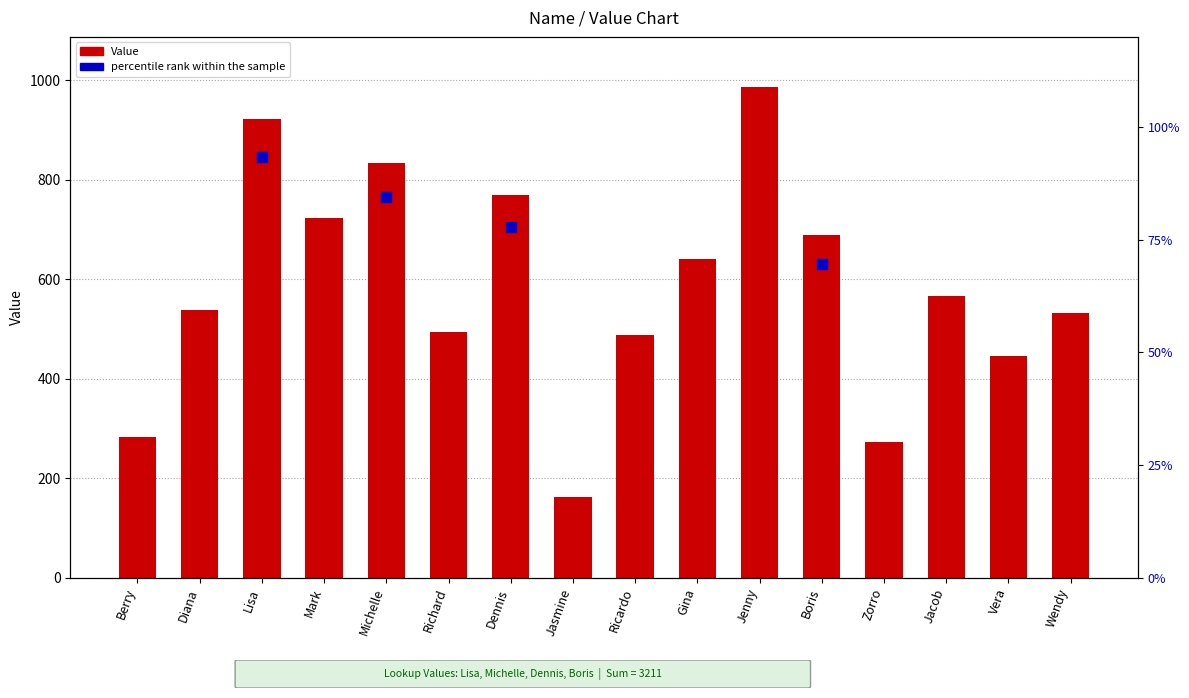

Which has a higher value, Michelle or Ricardo?

Michelle